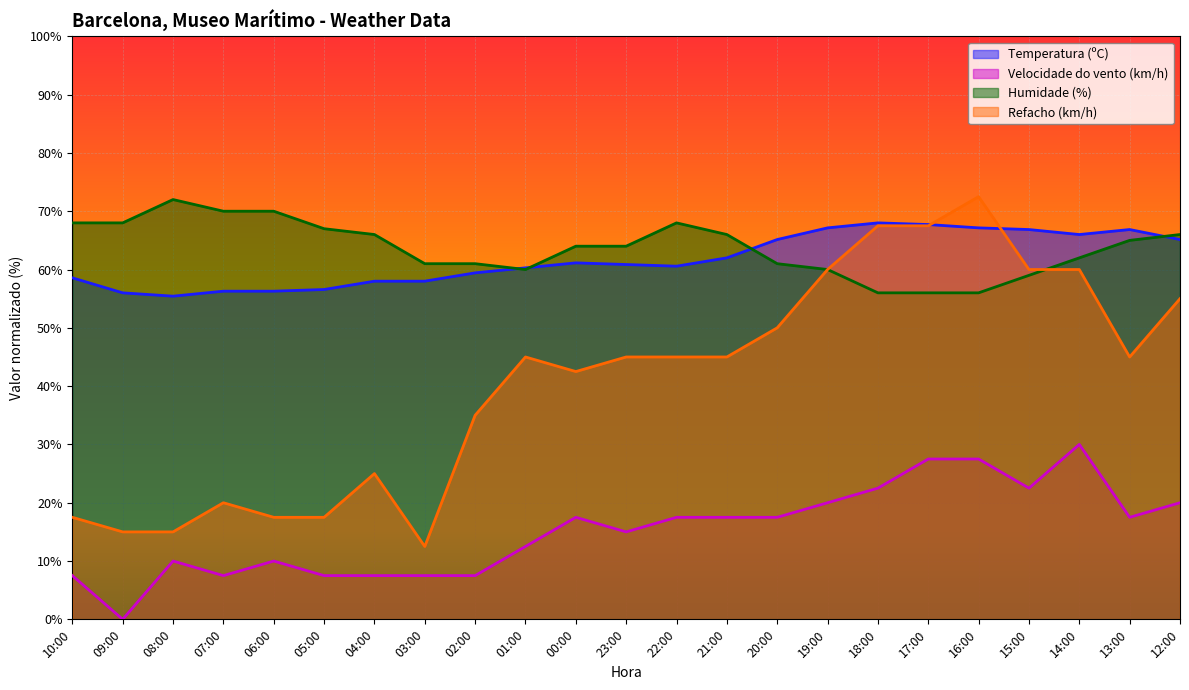

True or false: Velocidade do vento (km/h) has a value of 7.5 at 05:00.

True